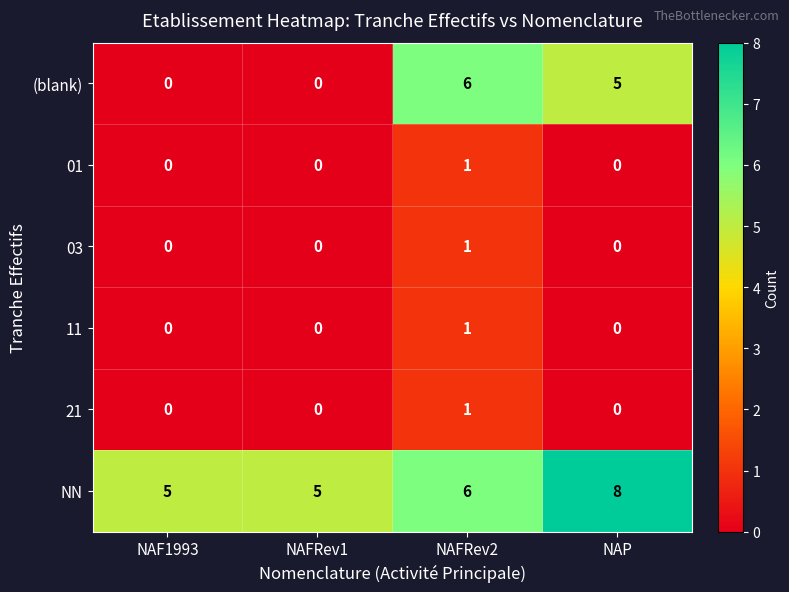

At how many categories does at least one series exceed 7?

1